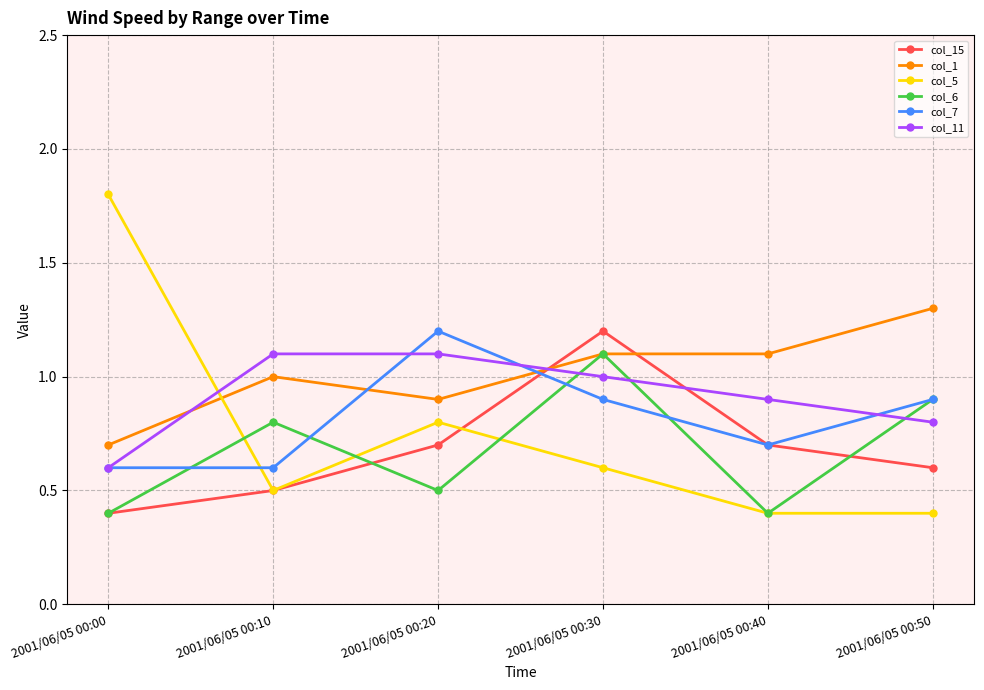

True or false: col_7 and col_15 cross at least once.

True